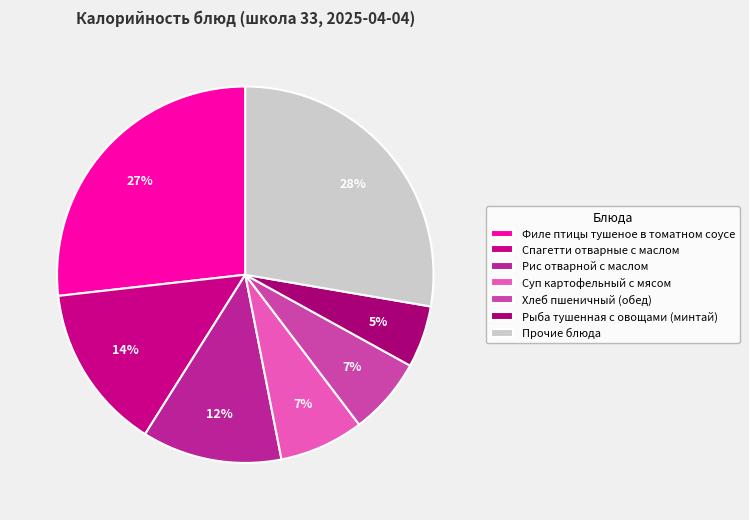

Is there any slice that represents more than half of the pie?

No